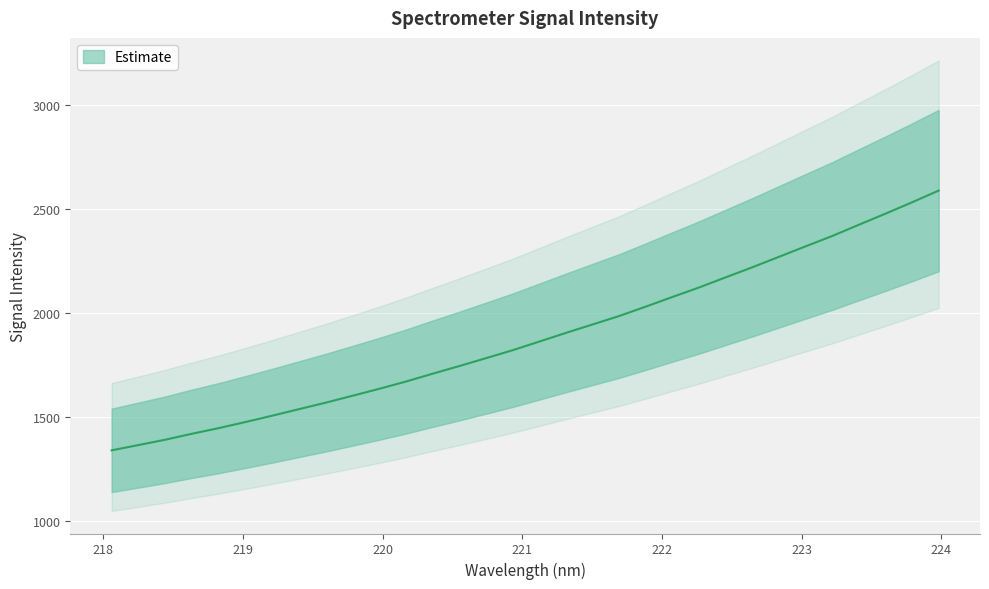

What is the label of the 24th point from the left?

222.4538